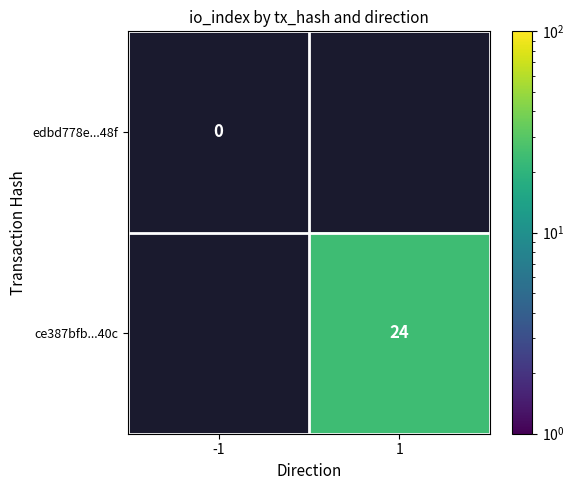

Is it true that ce387bfb...40c equals 41 at 1?

False